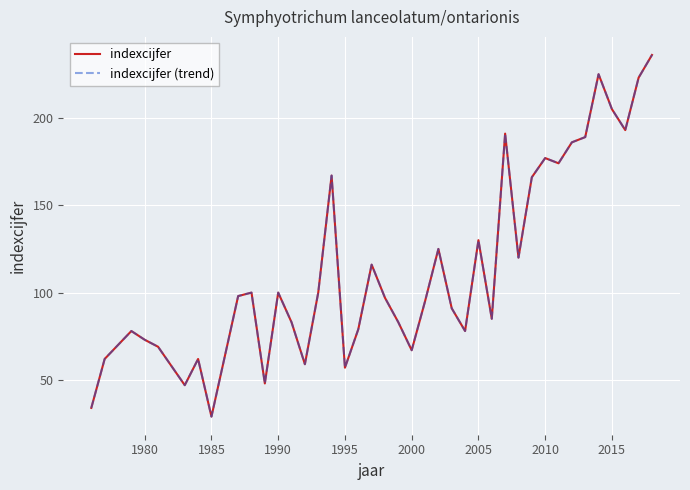

Does the chart have visible grid lines?

Yes